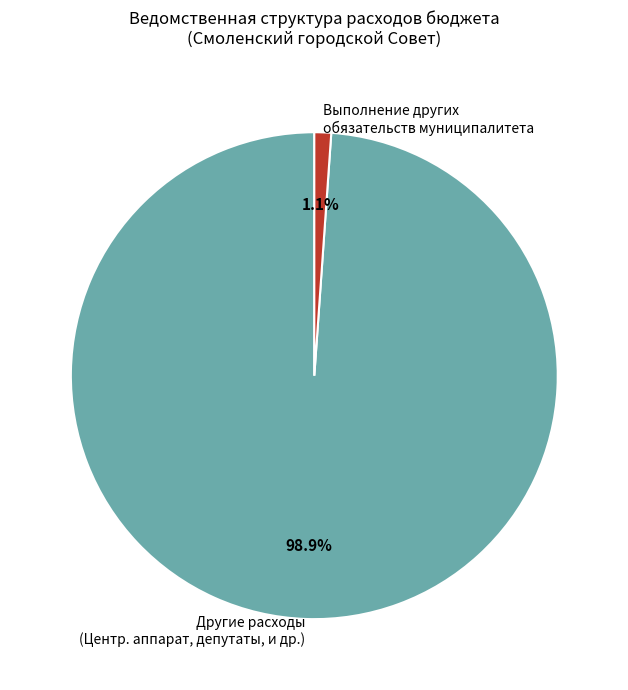

Is there any slice that represents more than half of the pie?

Yes